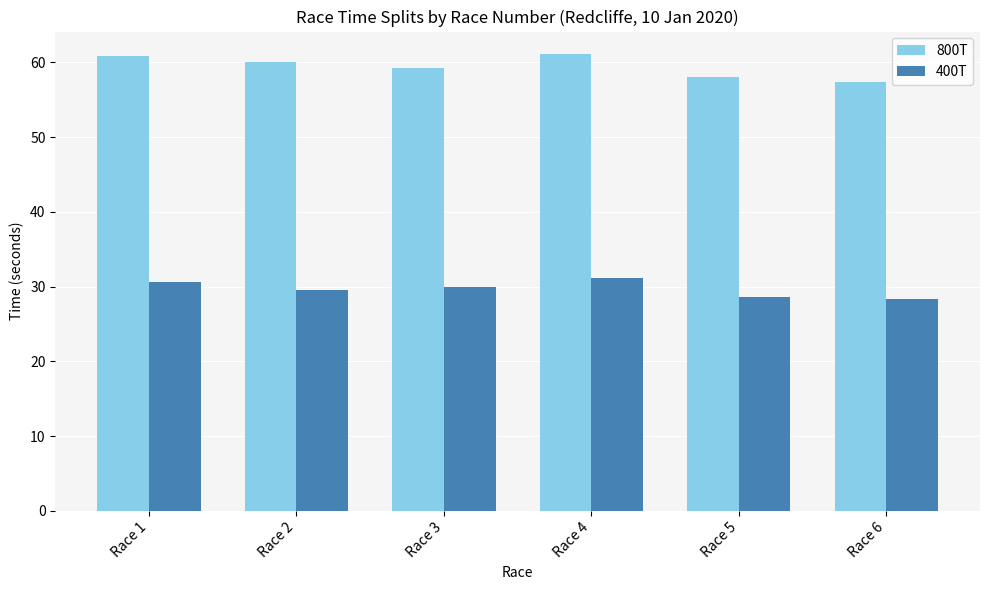

True or false: 800T has a value of 61.1 at Race 4.

True